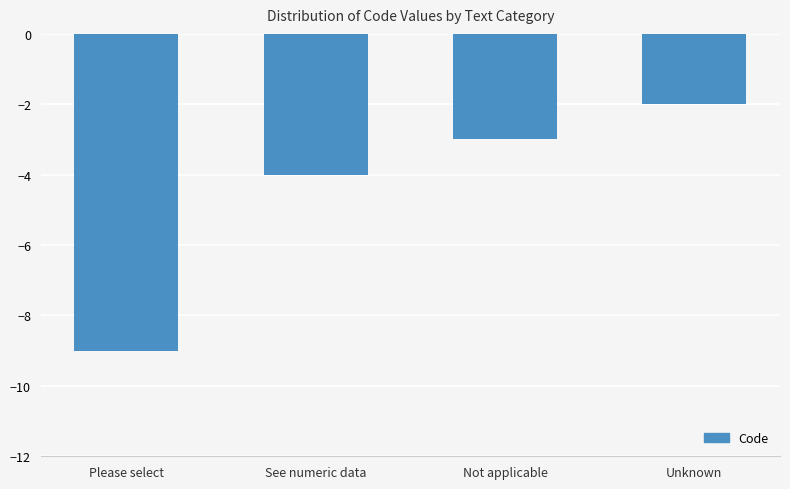

Between Please select and Not applicable, which is larger?

Not applicable